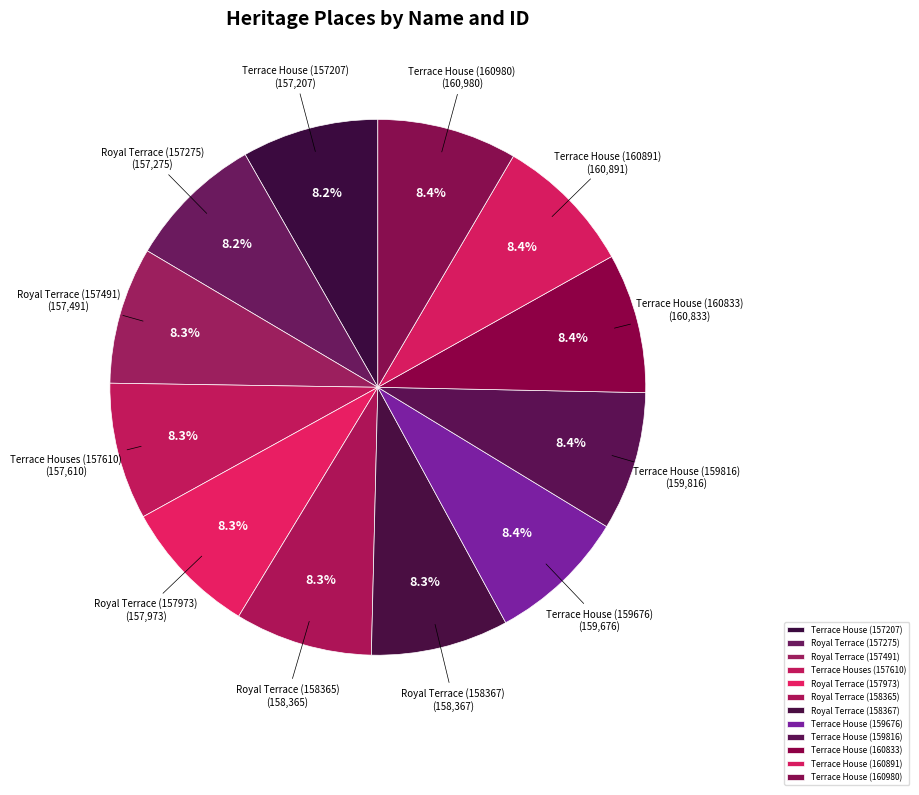

What is the ratio of the value at Terrace House (160833) to the value at Terrace House (159676)?

1.0